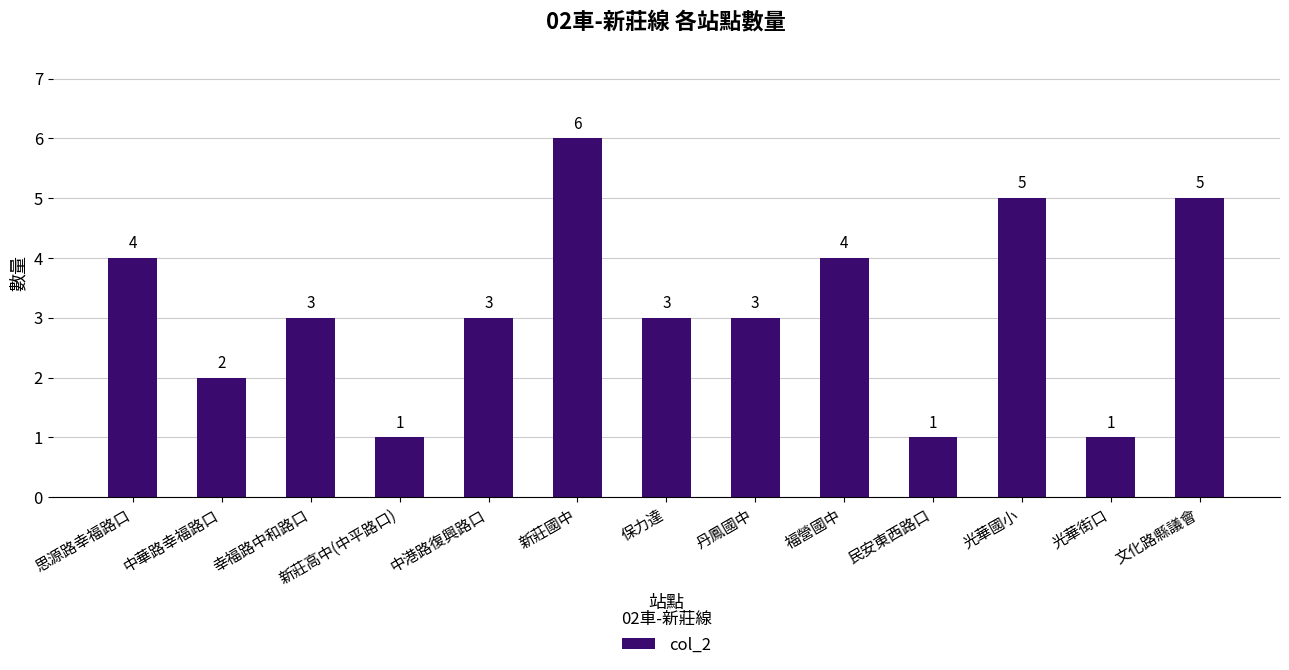

Which label corresponds to the largest value in the chart?

新莊國中